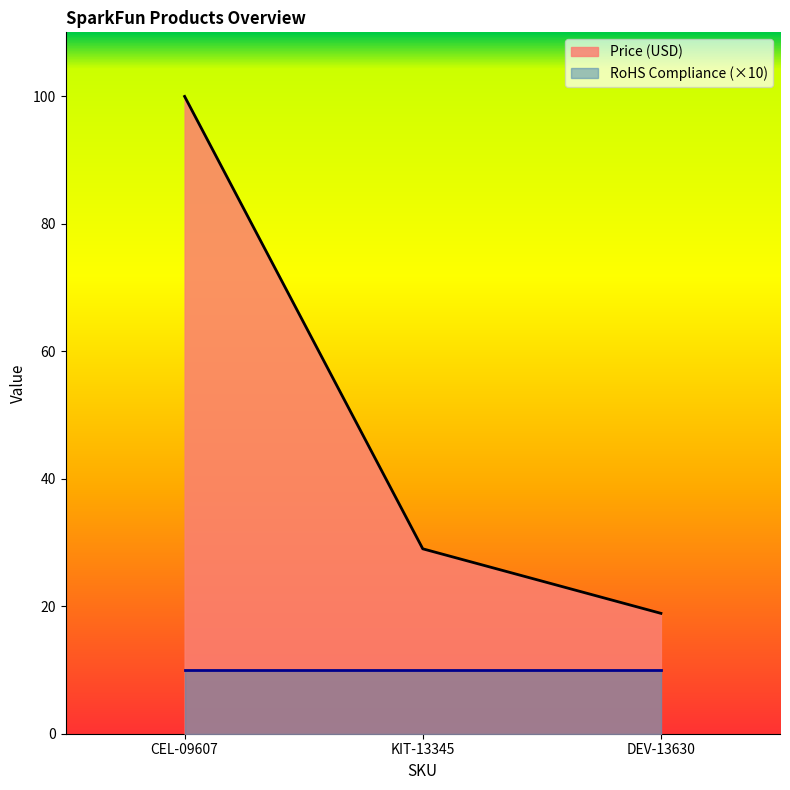

What is the value of the 1st point from the left?

100.0